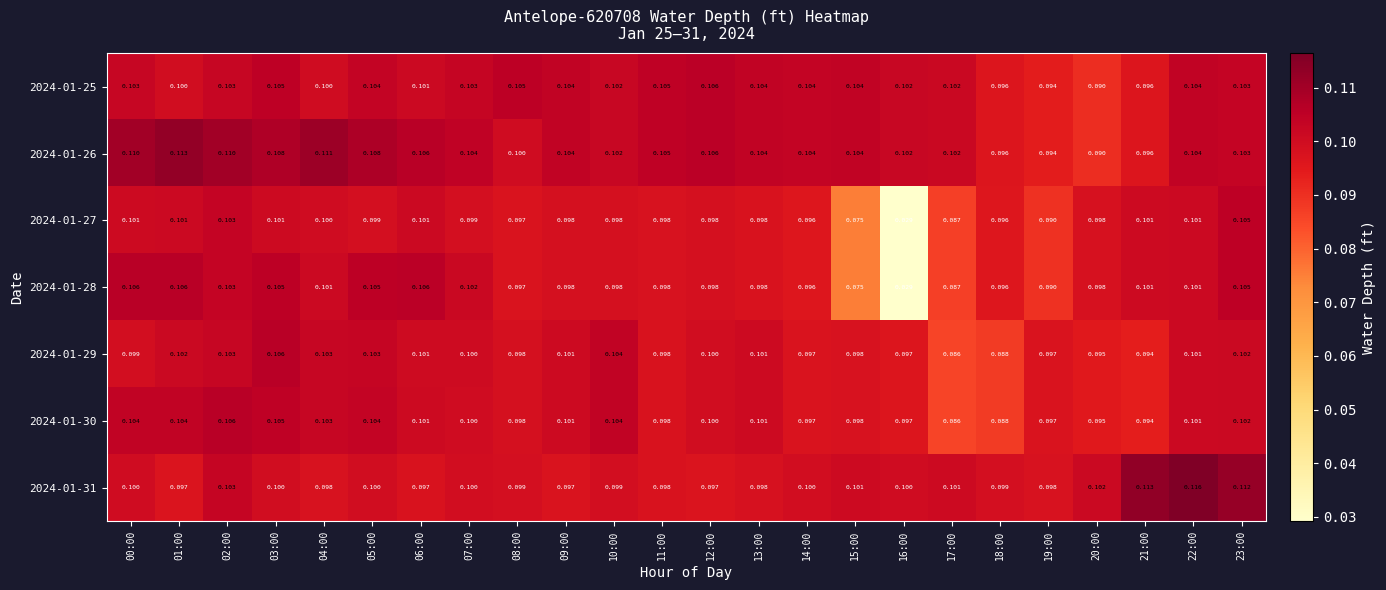

Is the value of 2024-01-27 at 05:00 greater than the value of 2024-01-29 at 19:00?

Yes